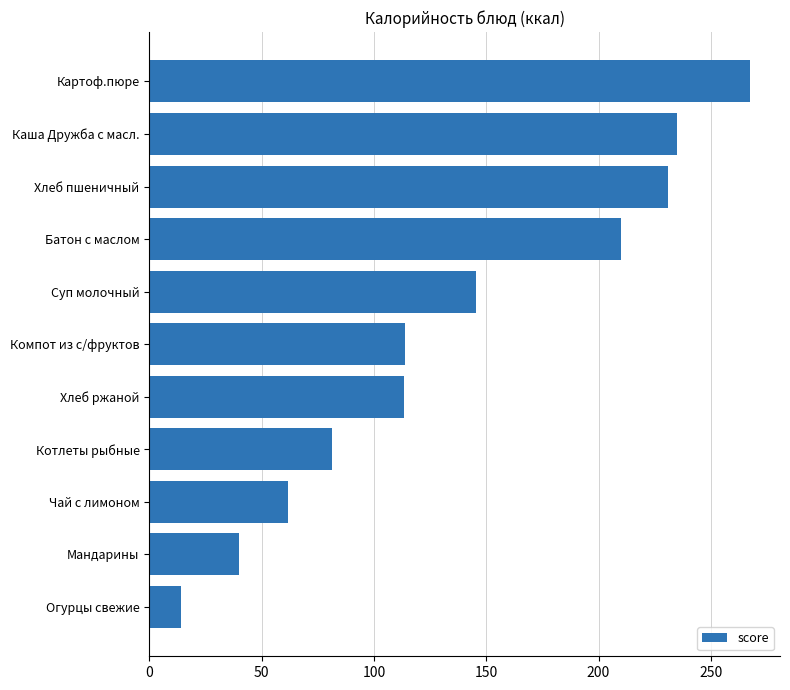

What is the difference between the second highest and minimum values?

221.1